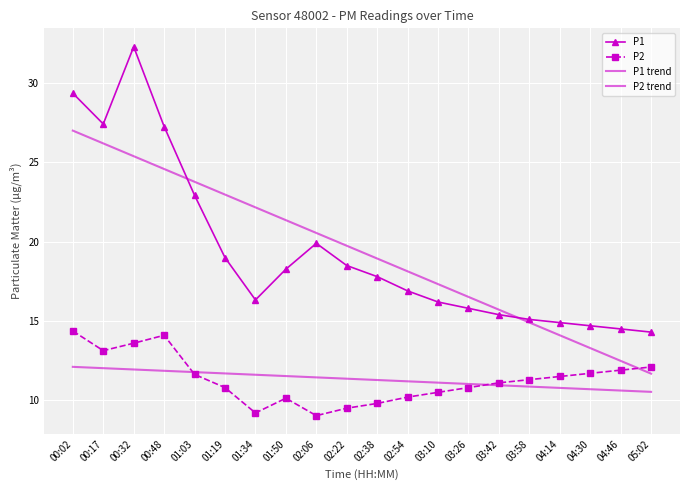

How many interior local valleys does the P1 series have?

2